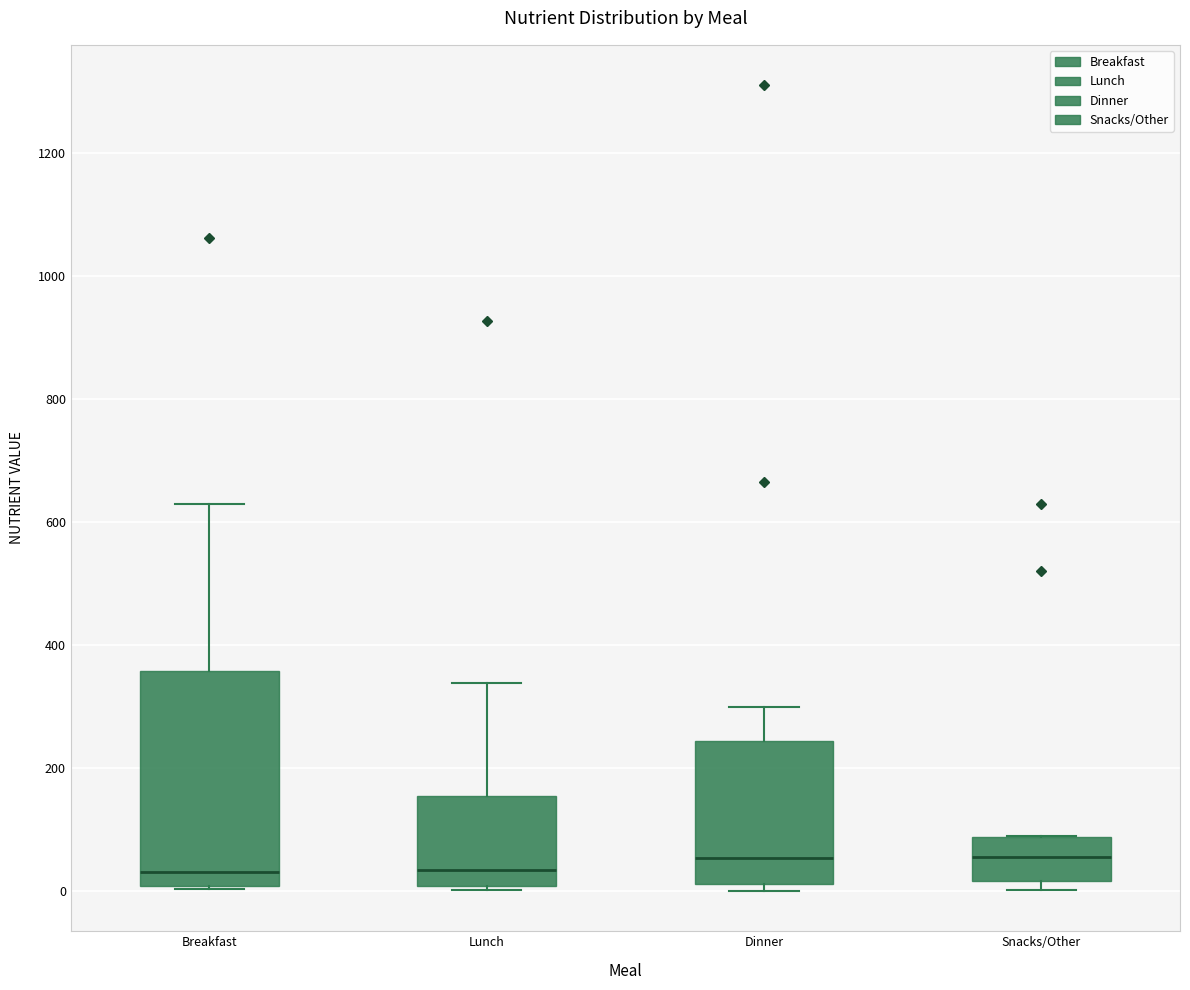

Where is the lower edge of the box for Snacks/Other on the y-axis? The values are not printed on the chart, so give them approximately, as read against the axis.

20